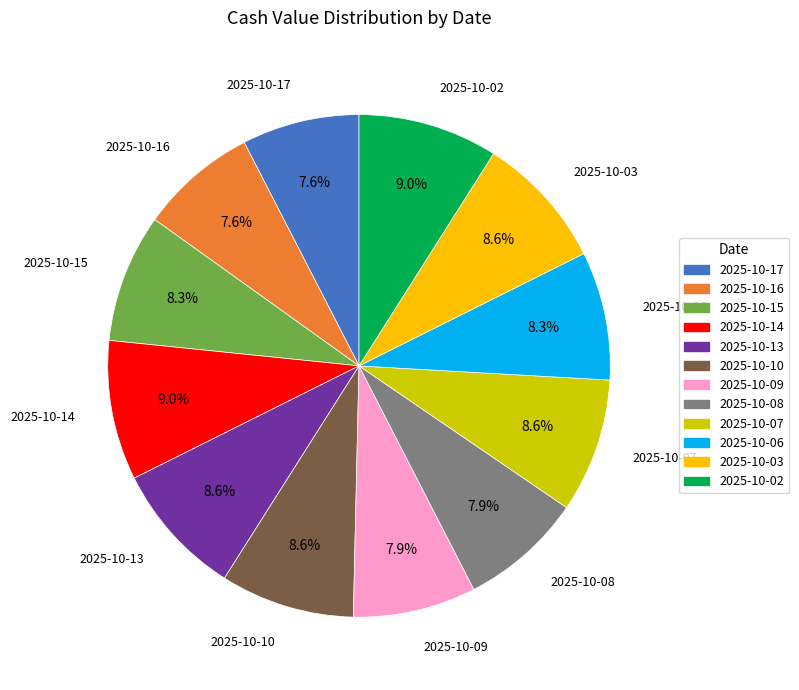

The 2025-10-02 slice represents 9% of the pie. True or false?

True